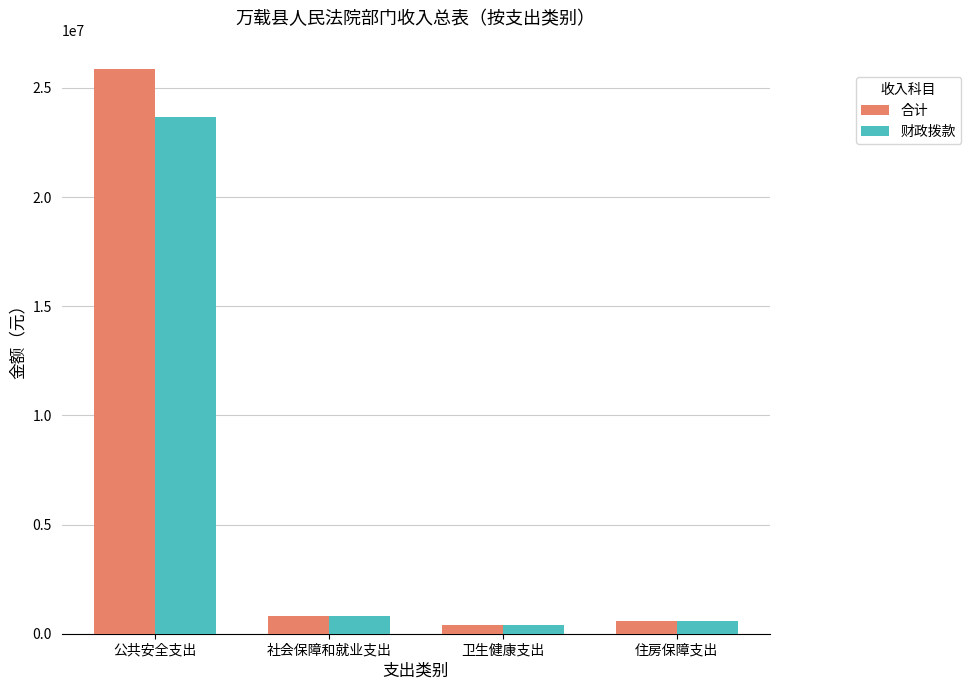

What is the minimum value for 合计?

393643.8